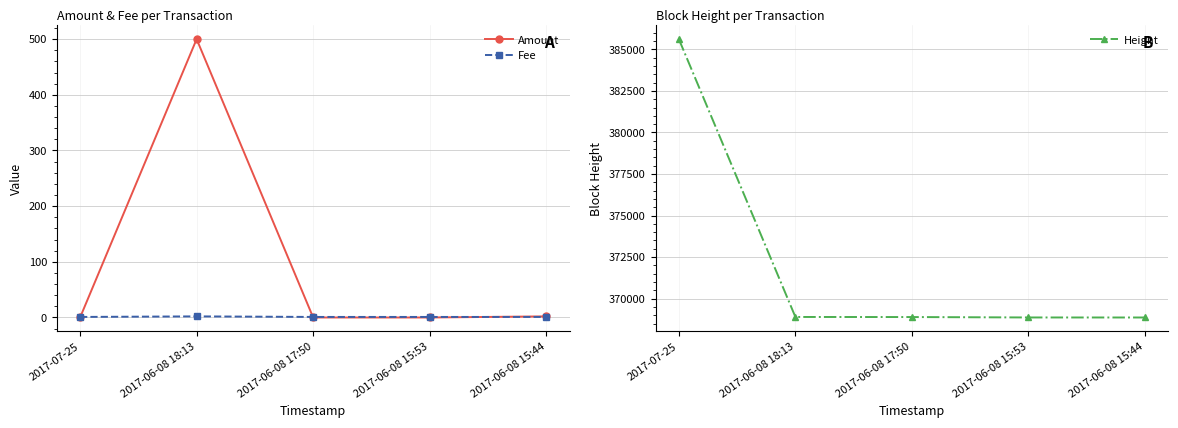

What is the label of the 2nd point from the right?

2017-06-08 15:53